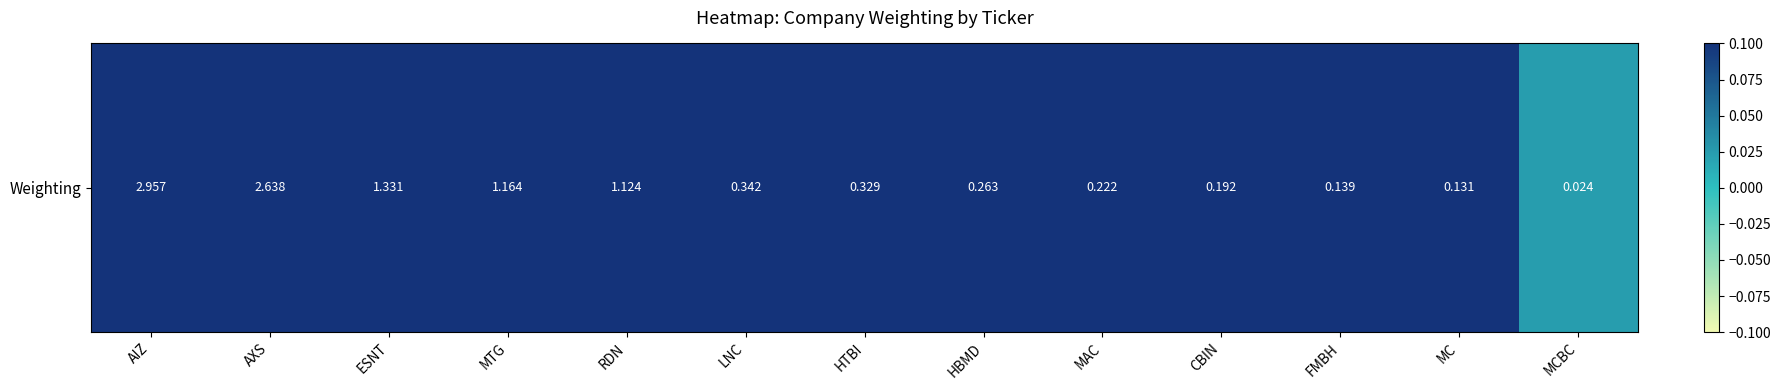

List the labels in order of value, largest first.

AIZ, AXS, ESNT, MTG, RDN, LNC, HTBI, HBMD, MAC, CBIN, FMBH, MC, MCBC